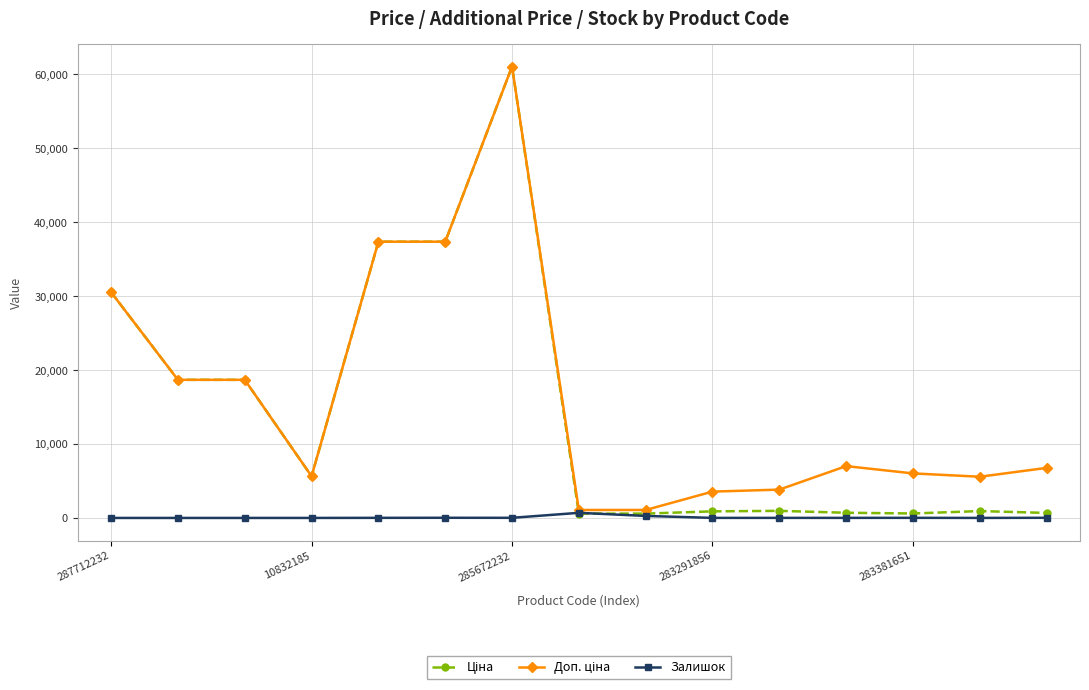

At how many categories does at least one series exceed 33718?

3